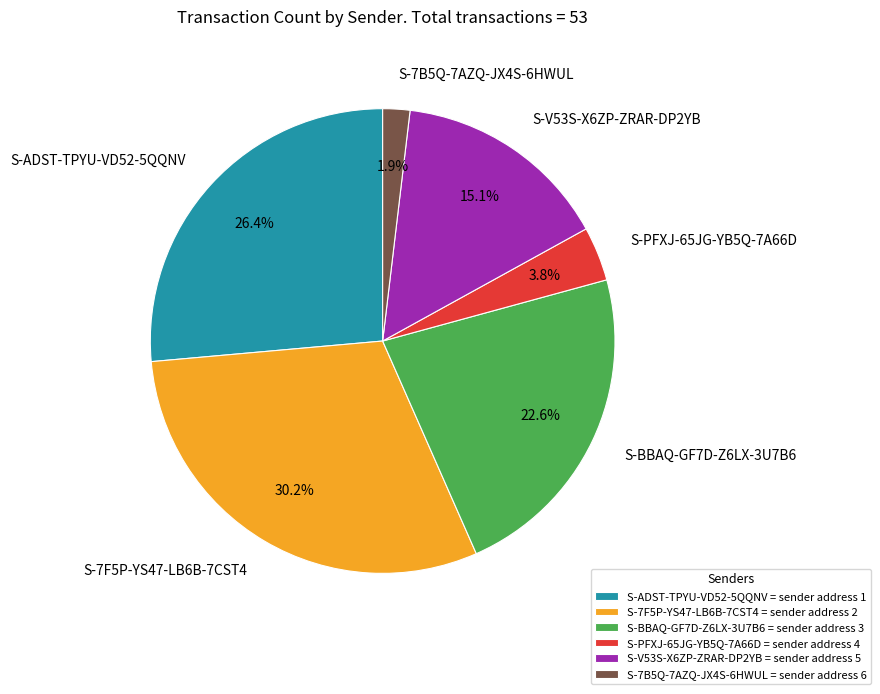

What is the ratio of the value at S-7F5P-YS47-LB6B-7CST4 to the value at S-ADST-TPYU-VD52-5QQNV?

1.1